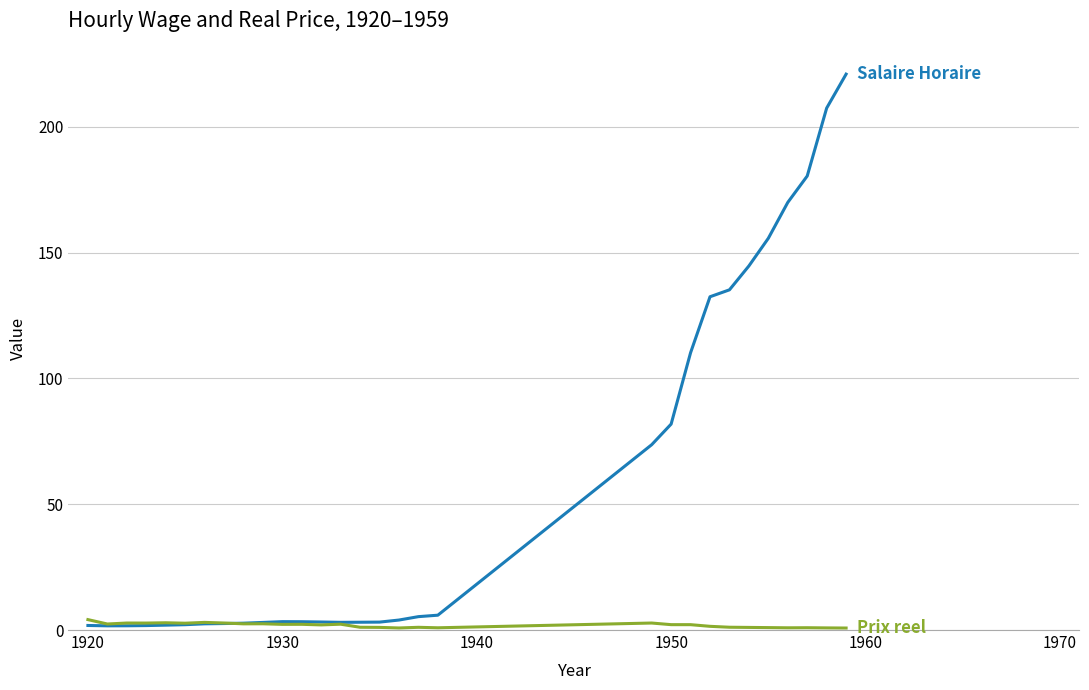

What is the greatest value displayed?

221.0